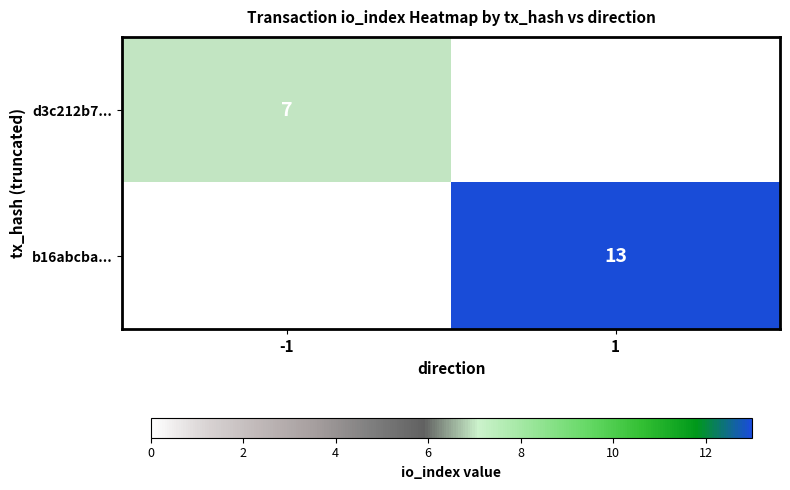

The b16abcba... series shows 13 at 1. True or false?

True